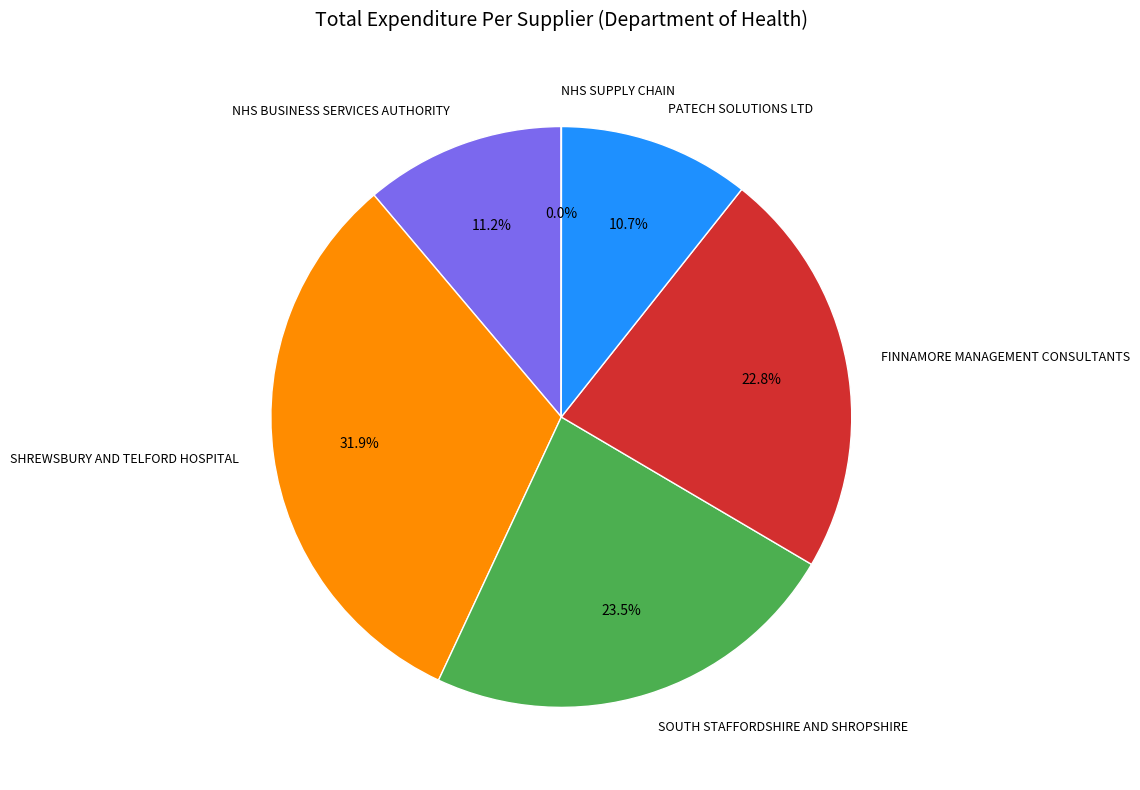

What is the largest slice in the pie chart?

SHREWSBURY AND TELFORD HOSPITAL